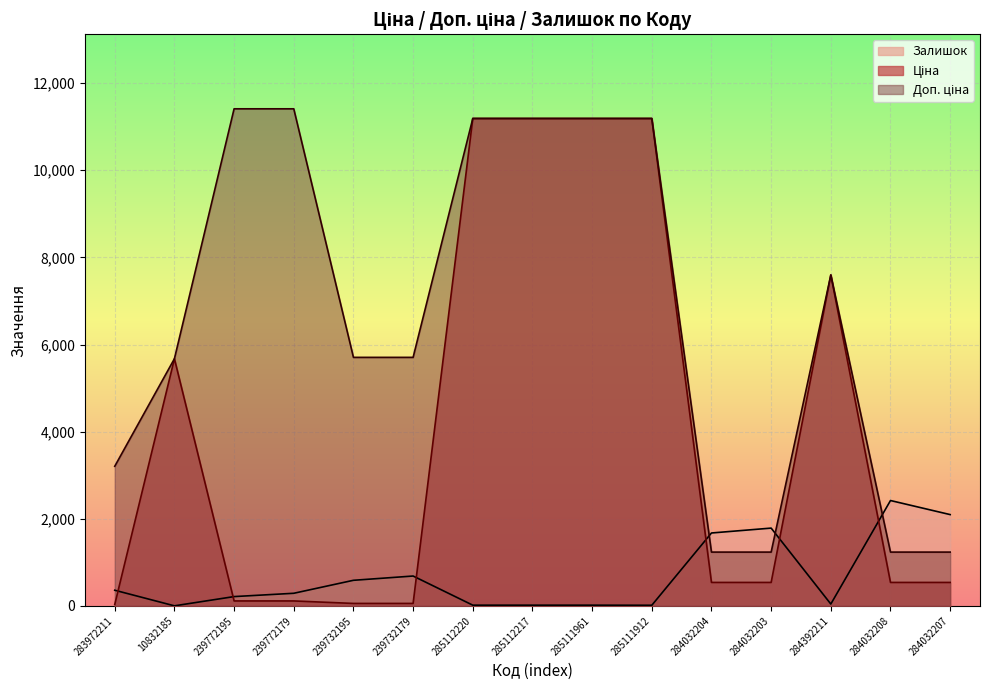

Where does the Ціна series first go above 539?

10832185